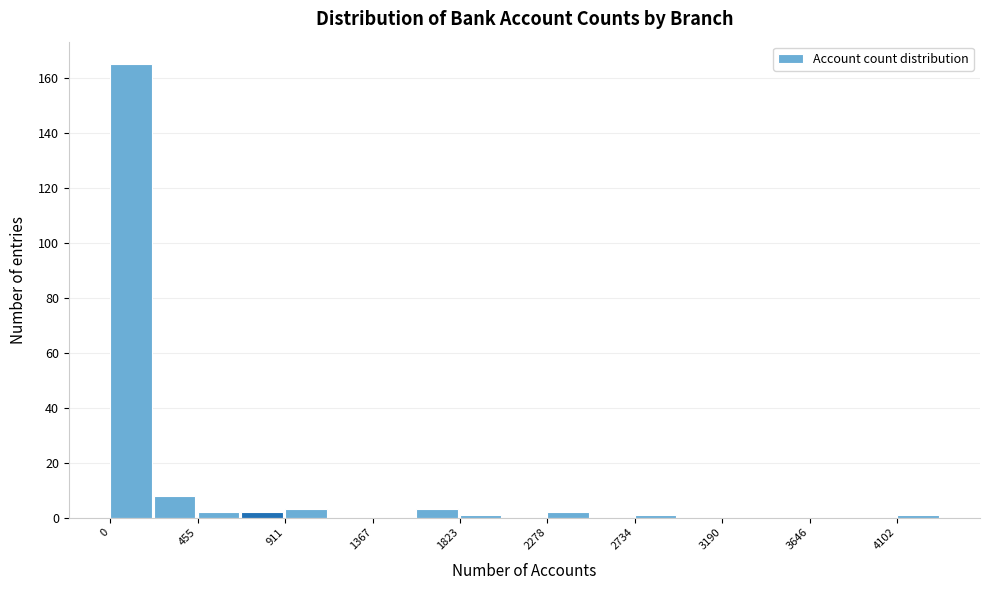

Reading left to right, transcribe this chart: for each bar, give the range it covers on the x-axis and its height. Neither the bar edges nor the heights are printed on the chart, so give them approximately, as read against the axes.

0 to 250: 166
250 to 450: 8
450 to 700: 2
700 to 900: 2
900 to 1150: 4
1150 to 1350: 0
1350 to 1600: 0
1600 to 1800: 4
1800 to 2050: under 2
2050 to 2300: 0
2300 to 2500: 2
2500 to 2750: 0
2750 to 2950: under 2
2950 to 3200: 0
3200 to 3400: 0
3400 to 3650: 0
3650 to 3850: 0
3850 to 4100: 0
4100 to 4350: under 2